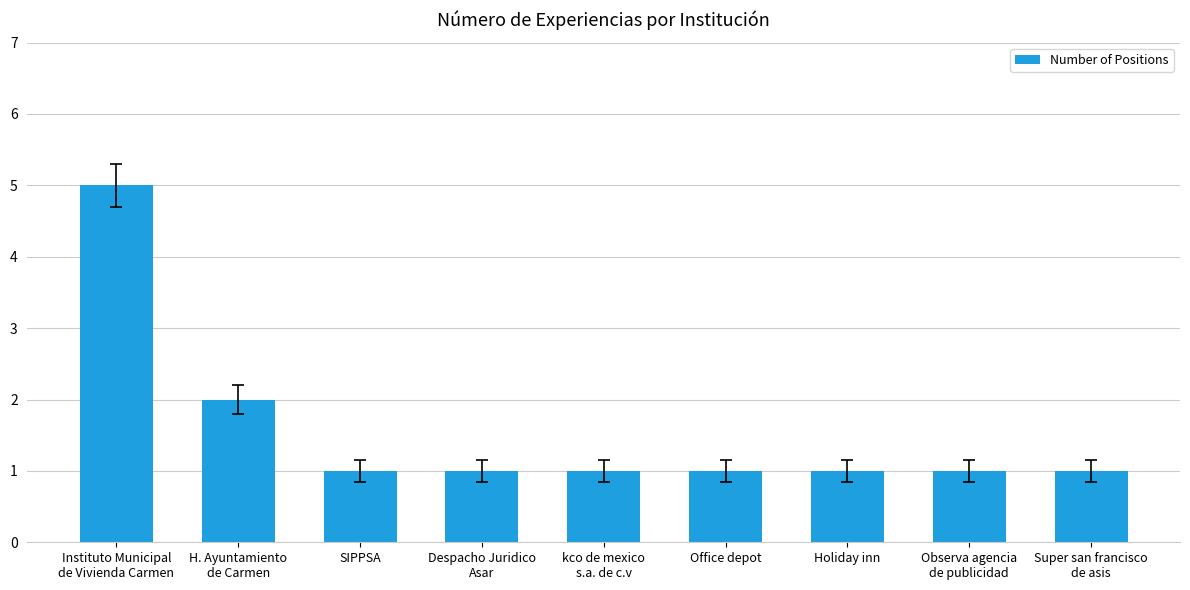

What is the difference between the maximum and minimum values?

4